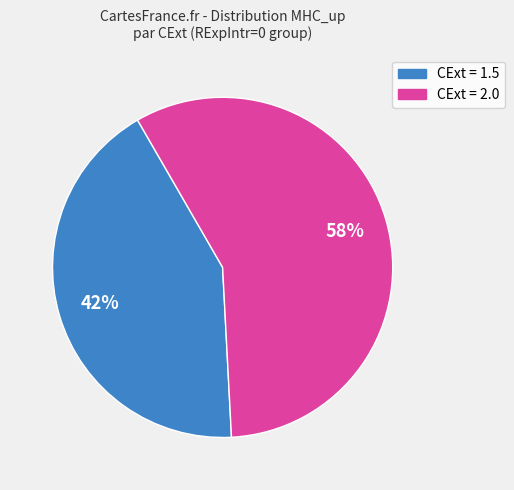

Is there a majority slice in this chart?

Yes